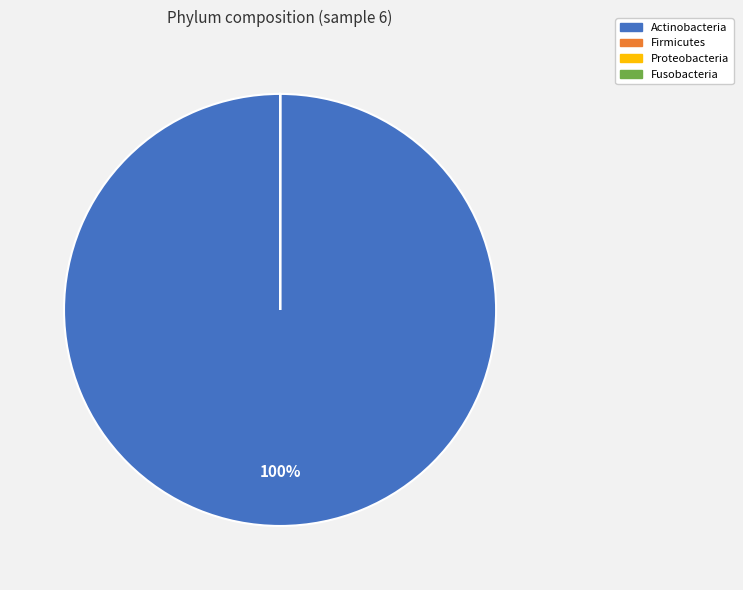

To the nearest percent, what is the difference between the largest and smallest slice percentages?

100%